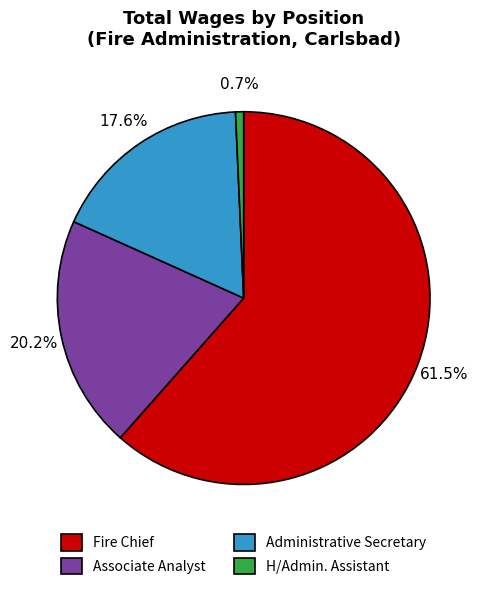

To the nearest percent, what portion does Associate Analyst represent?

20%